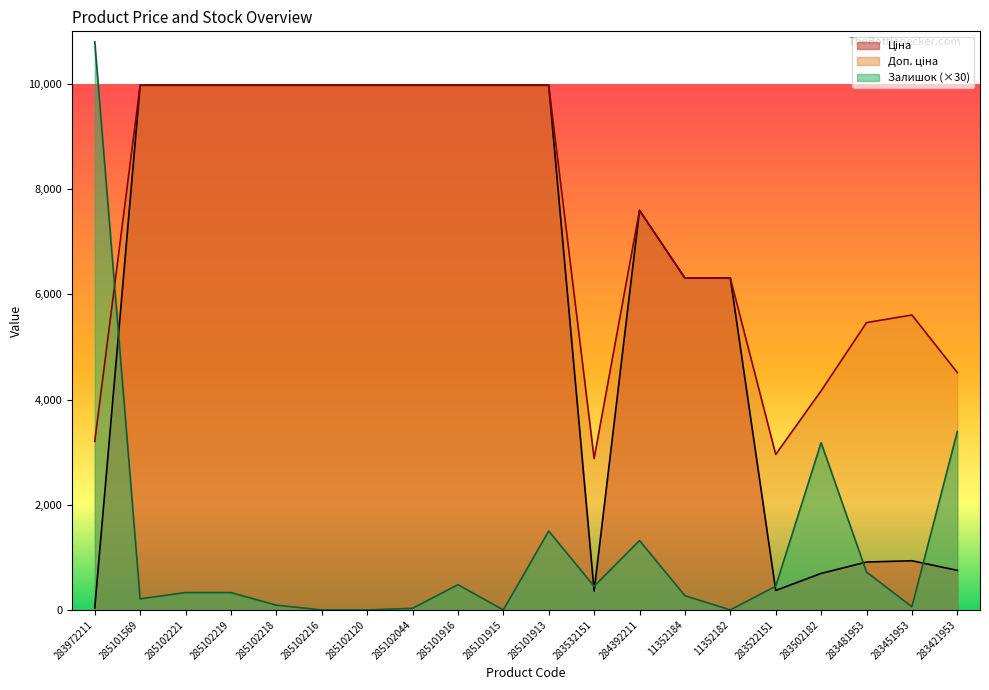

What are all the series names shown in the legend?

Ціна, Доп. ціна, Залишок